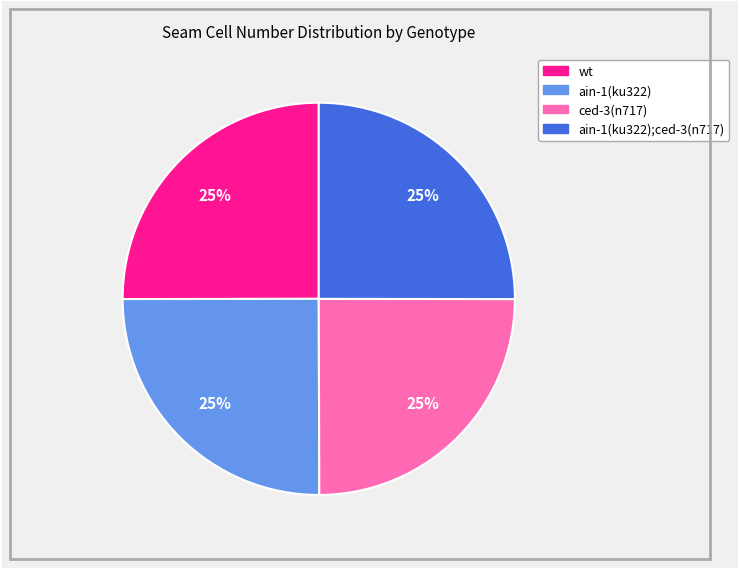

Count the number of slices in the pie.

4